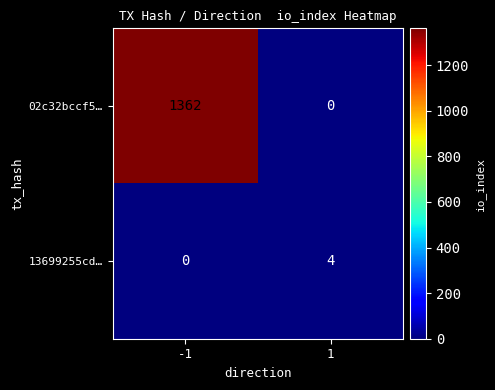

Count the number of data series in this chart.

2